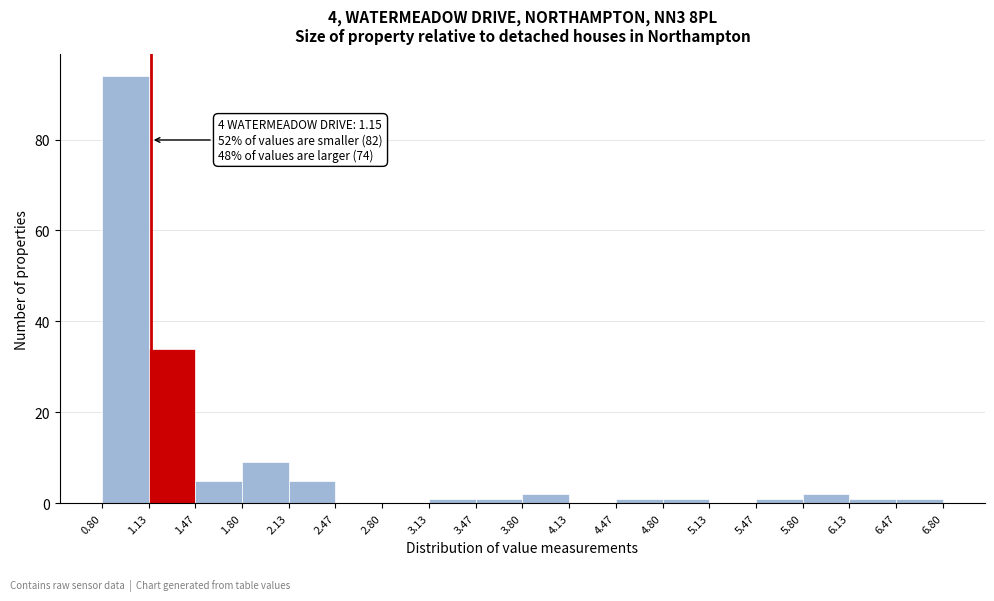

Over which range of the x-axis is the bar tallest?

0.80 to 1.13